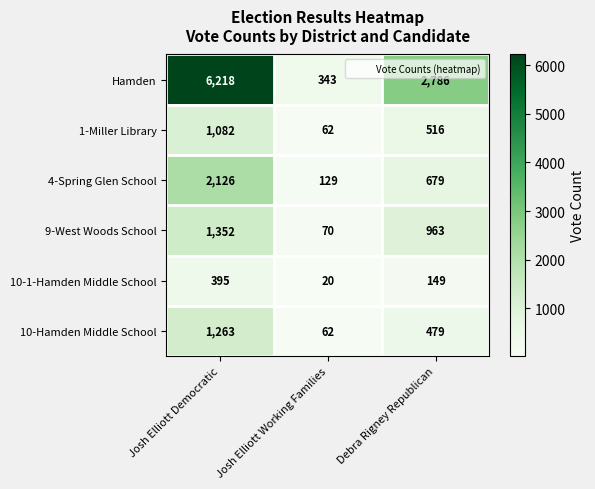

What is the difference between the maximum and minimum values in the 1-Miller Library series?

1020